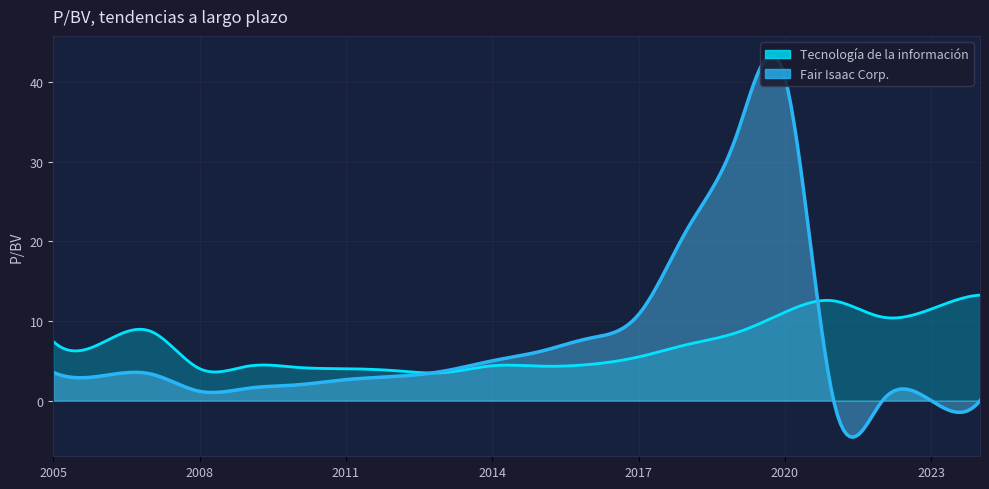

Rank the series by their average value, from highest to lowest.

Fair Isaac Corp., Tecnología de la información